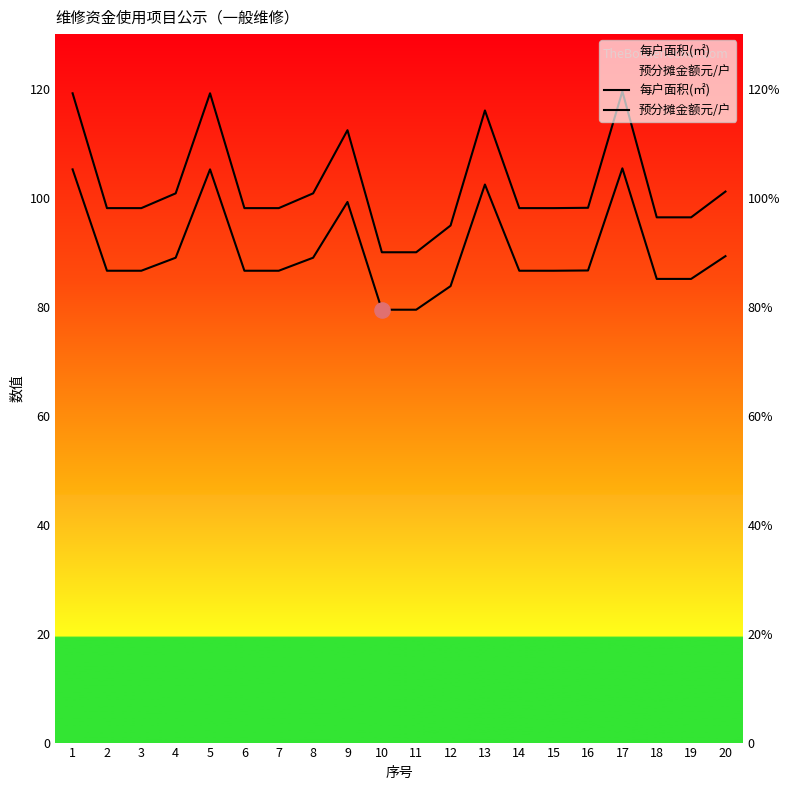

Which series reaches the maximum Y coordinate?

每户面积(㎡)